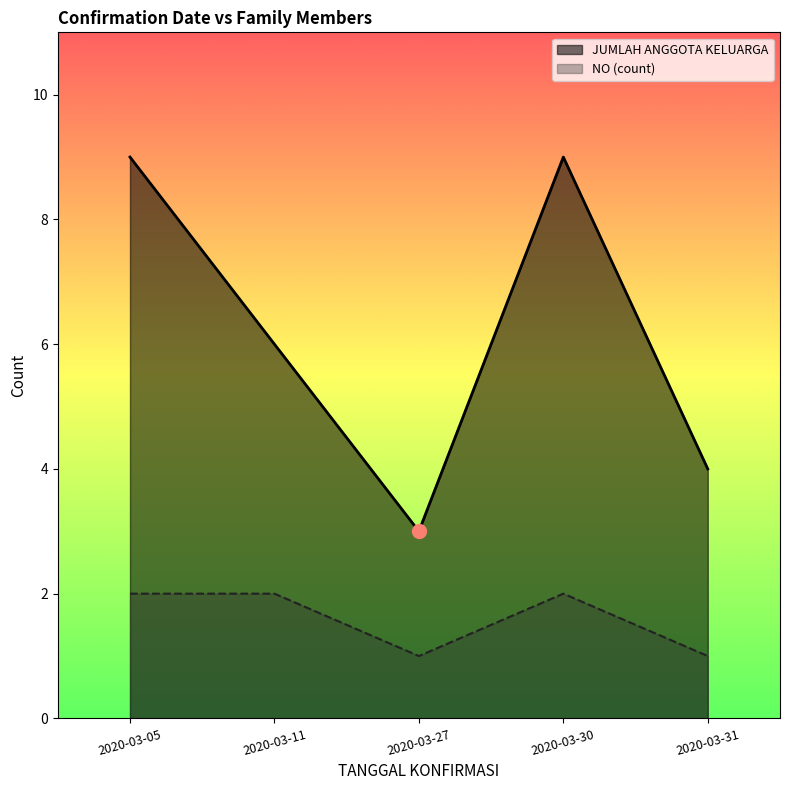

How many values in the JUMLAH ANGGOTA KELUARGA series exceed 4?

3